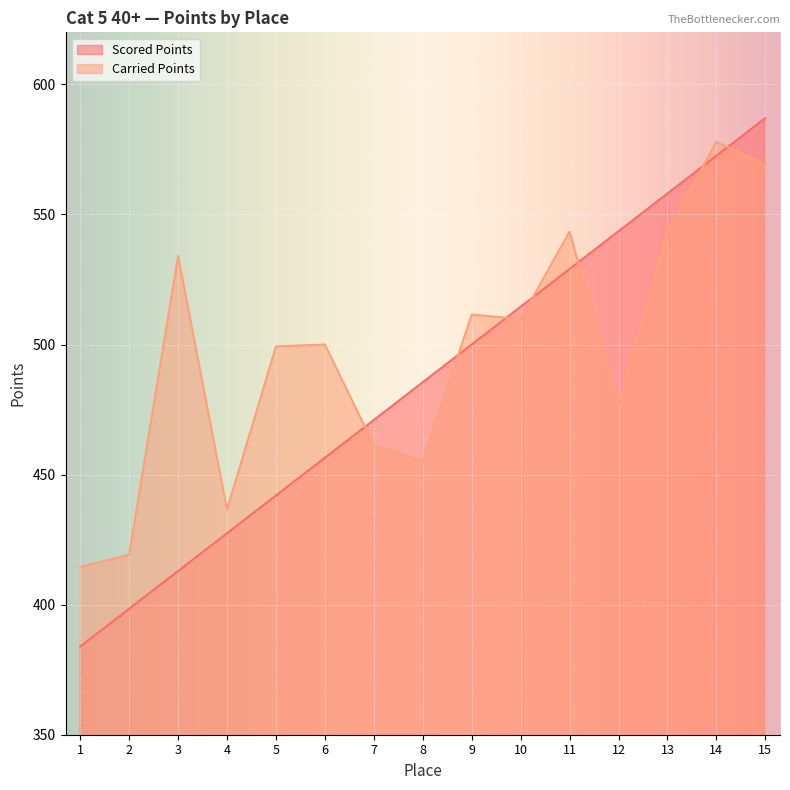

At which category is the sum across all series the highest?

15